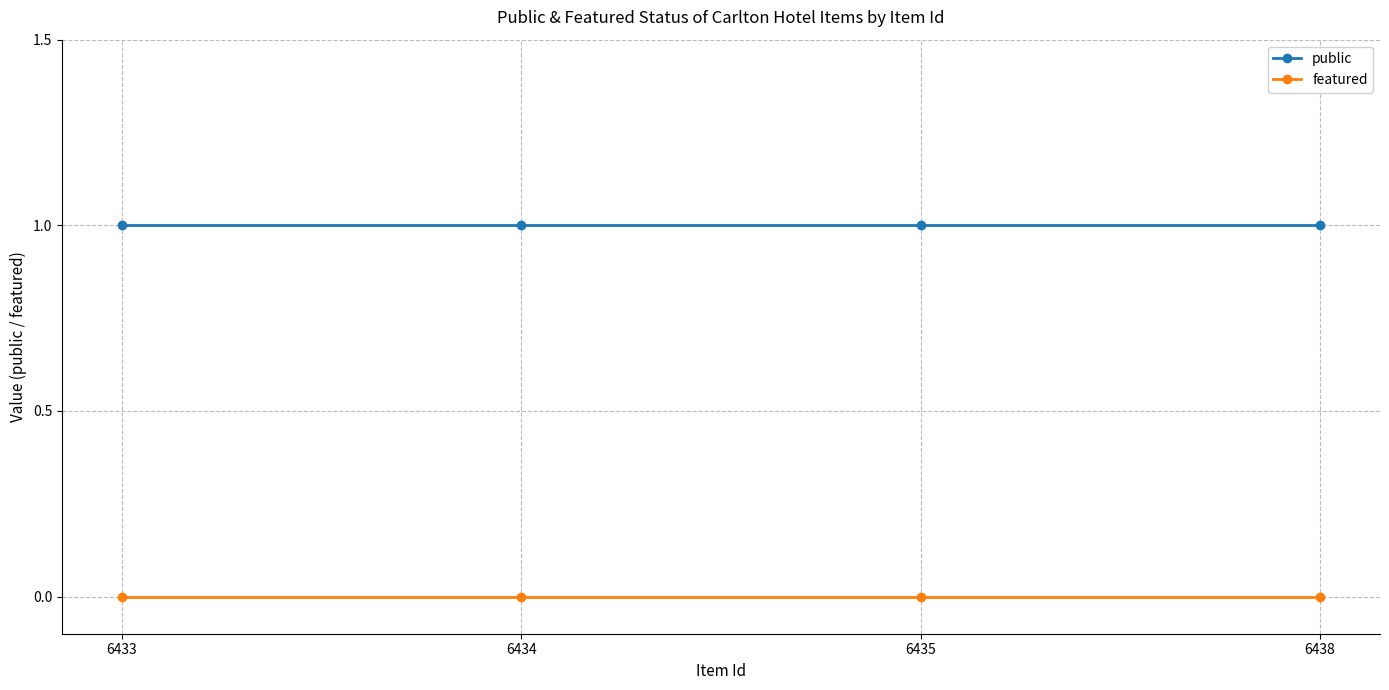

What is the value of the public point at the 4th from the left?

1